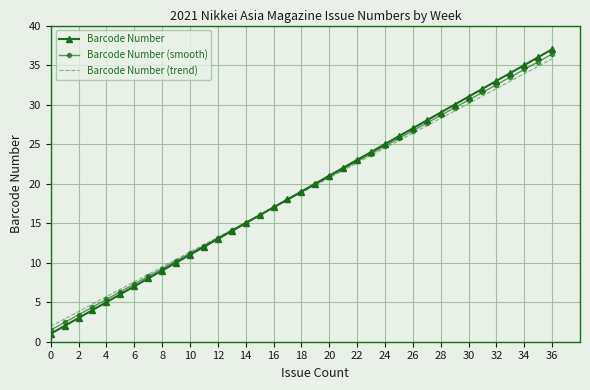

What is the lowest value of the Barcode Number (trend) series?

1.9